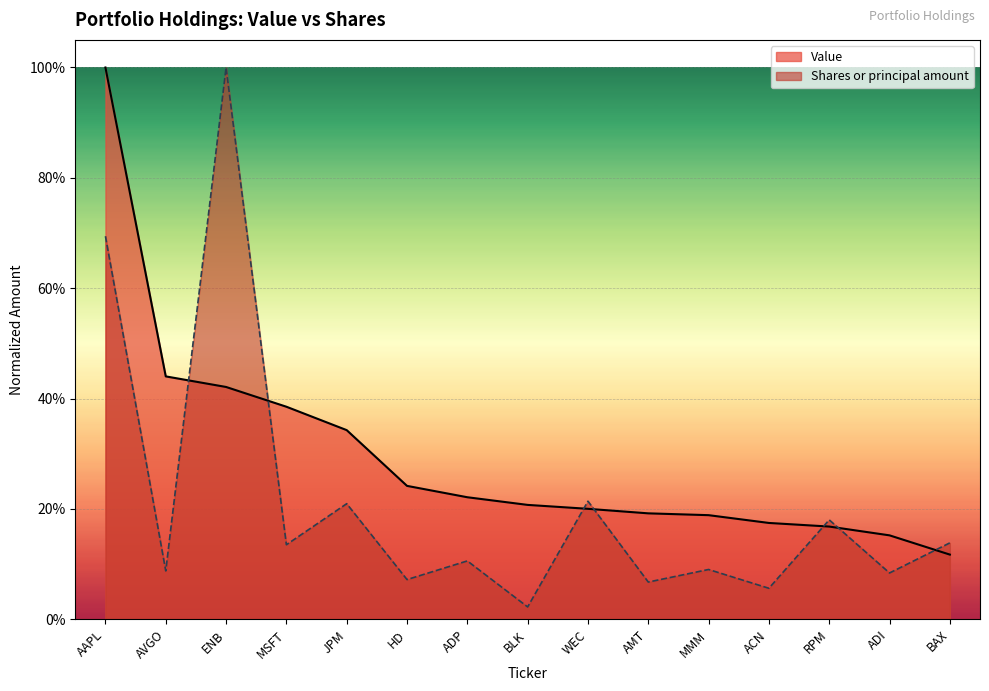

Reading right to left, extract all data points from this chart.

Value: 0.1	0.2	0.2	0.2	0.2	0.2	0.2	0.2	0.2	0.2	0.3	0.4	0.4	0.4	1.0
Shares or principal amount: 0.1	0.1	0.2	0.1	0.1	0.1	0.2	0.0	0.1	0.1	0.2	0.1	1.0	0.1	0.7